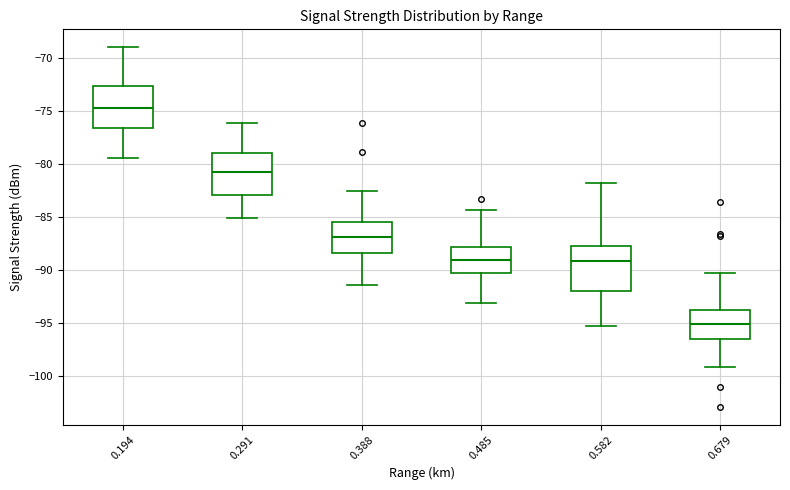

Where does the median line of the box at x = 0.679 sit on the y-axis? The values are not printed on the chart, so give them approximately, as read against the axis.

-95.0